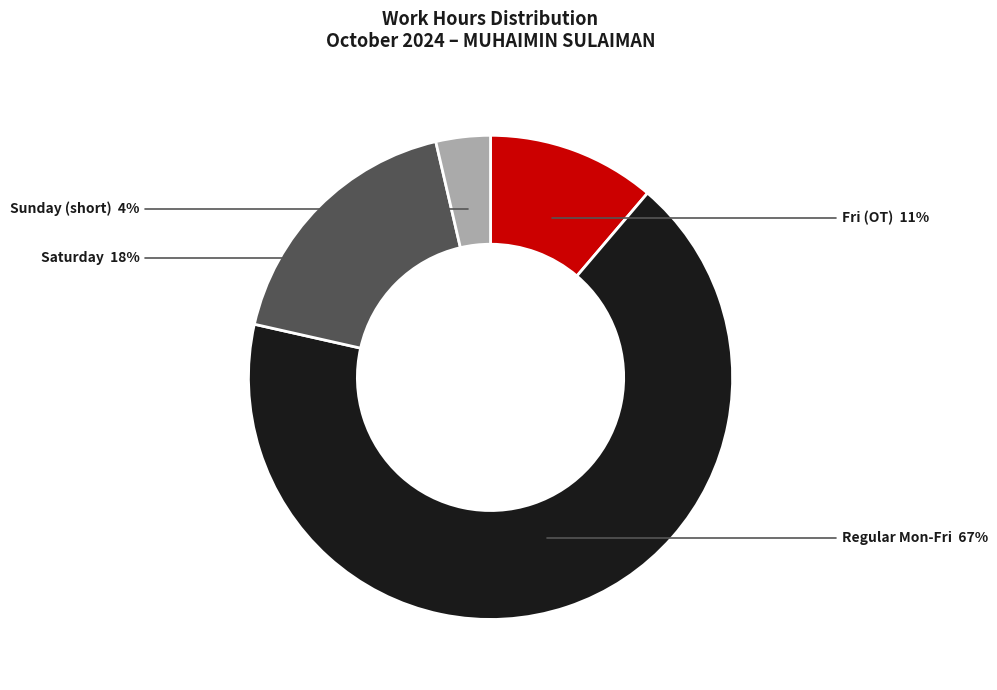

Count the number of slices in the pie.

4